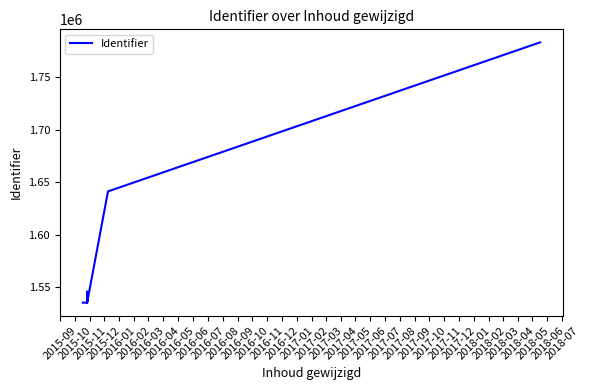

What is the sum of all values?

14307312